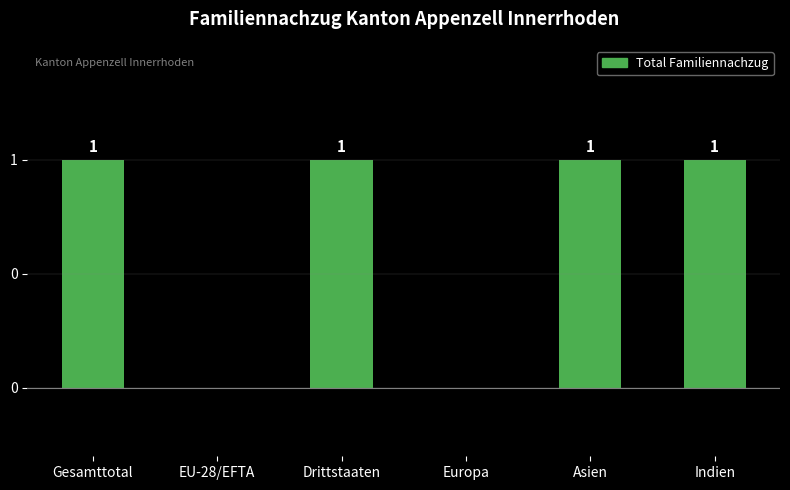

What is the label of the 4th bar from the left?

Europa